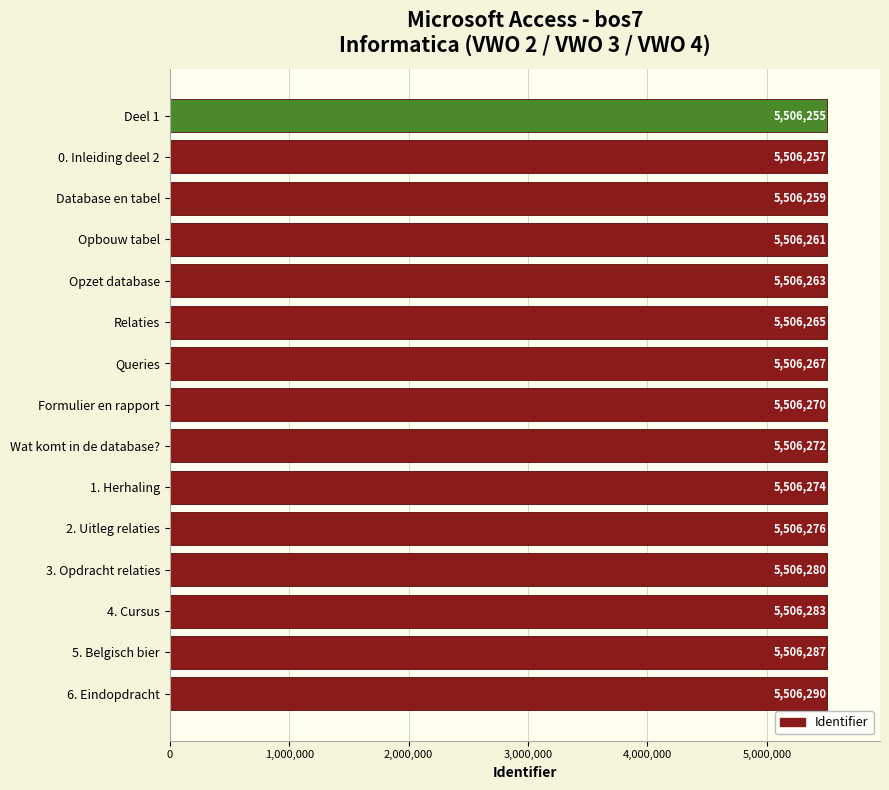

Does the chart contain stacked bars?

No